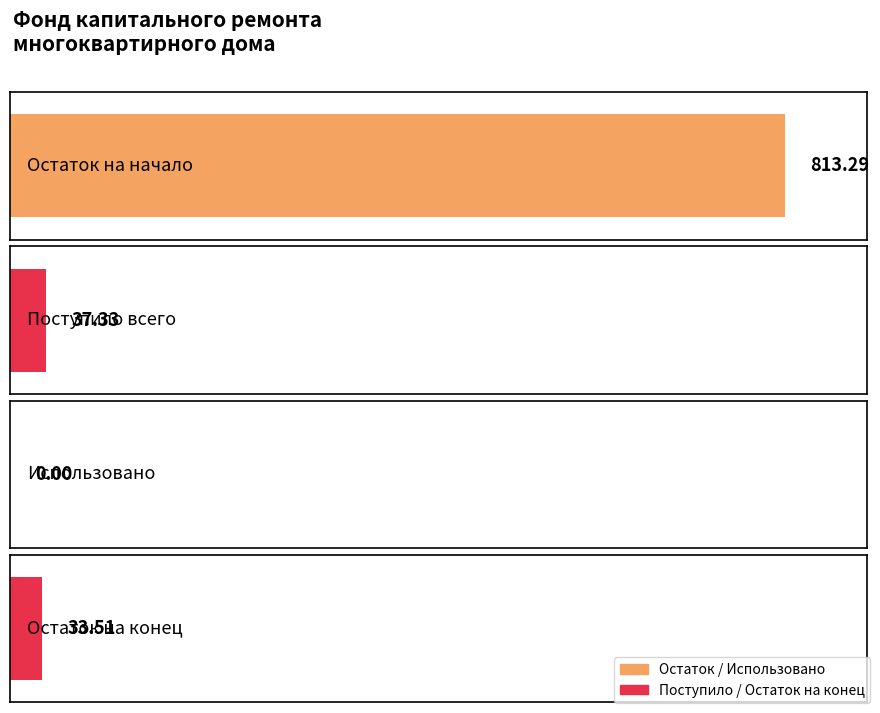

The Остаток на конец series shows 53.1 at Итого фонд капитального ремонта. True or false?

False